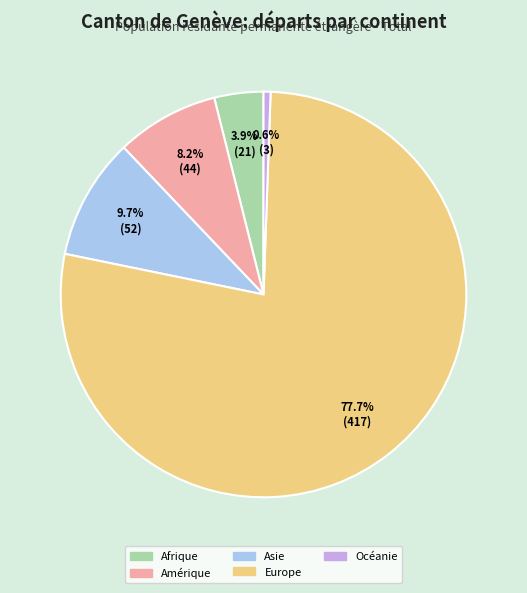

To the nearest percent, what is the average slice percentage?

20%